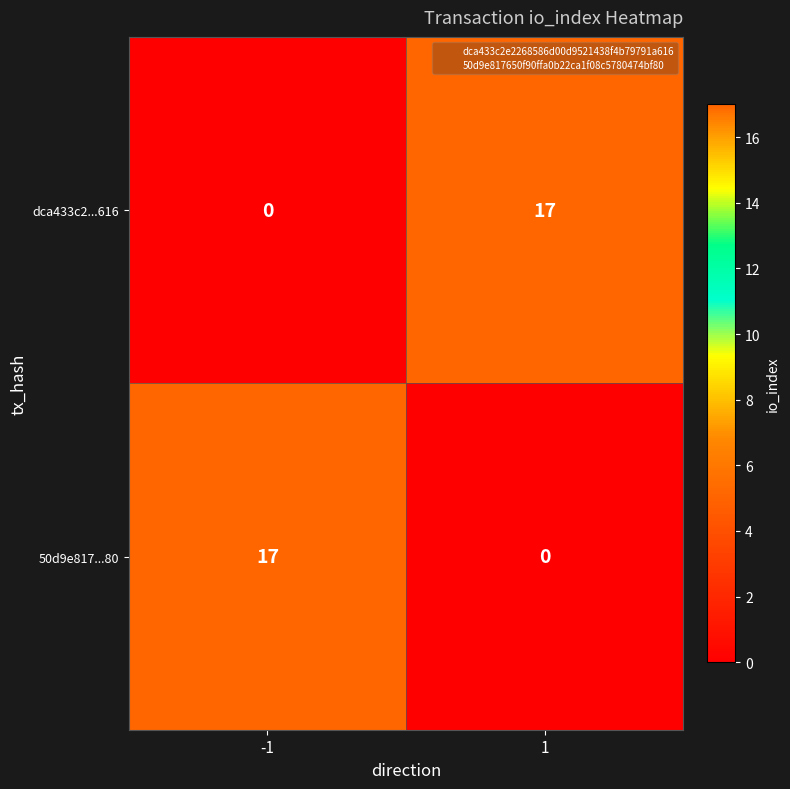

What is the difference between the 50d9e817...80 values at 1 and -1?

17